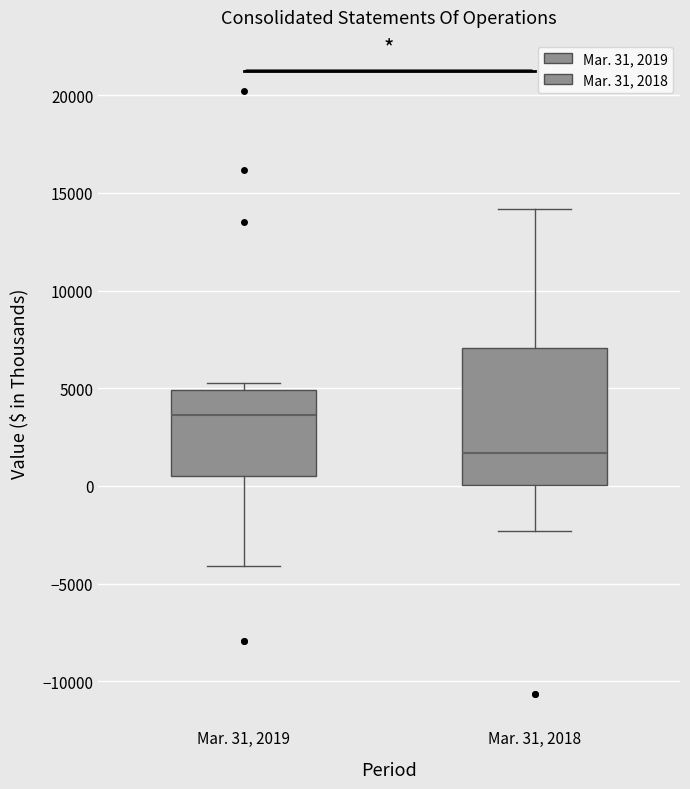

Reading left to right, read every box against the y-axis: the position of its median line, the range the box covers, and the ends of its whiskers. The values are not printed on the chart, so give them approximately, as read against the axis.

Mar. 31, 2019: median 3500, box 500 to 5000, whiskers -4000 to 5500
Mar. 31, 2018: median 1500, box 0 to 7000, whiskers -2500 to 14000